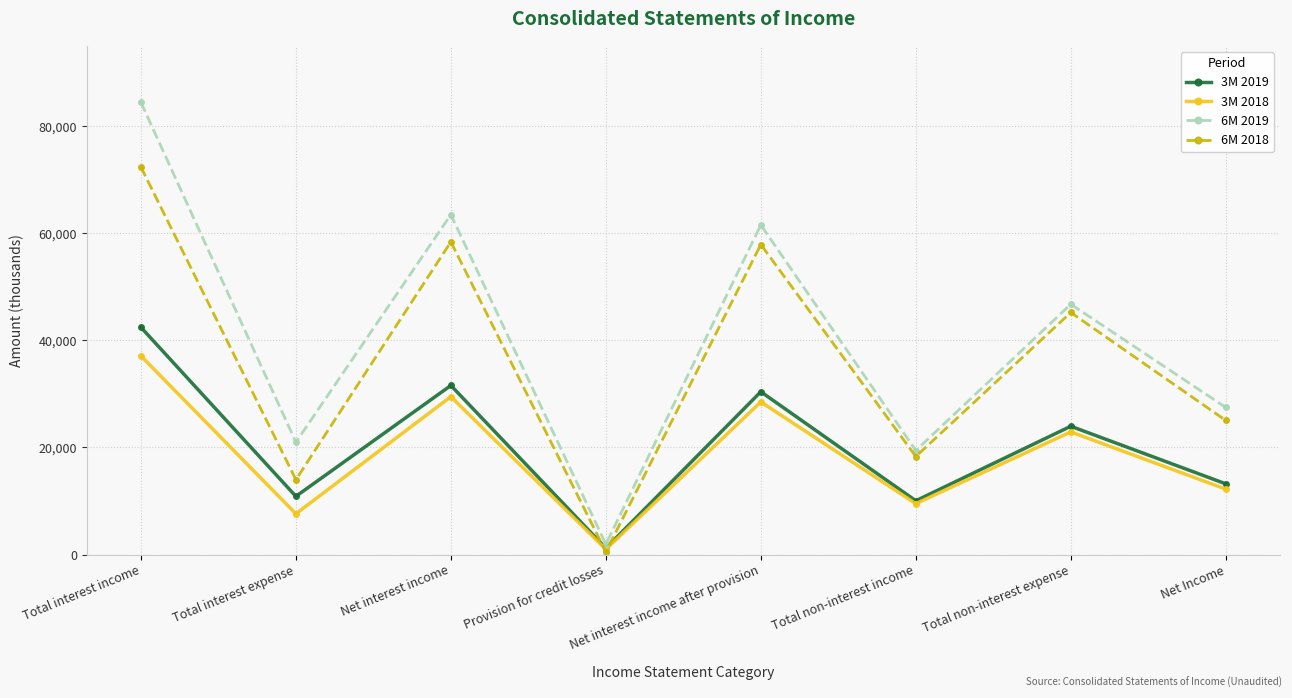

What is the difference between the highest and lowest values at Total non-interest income?

9925